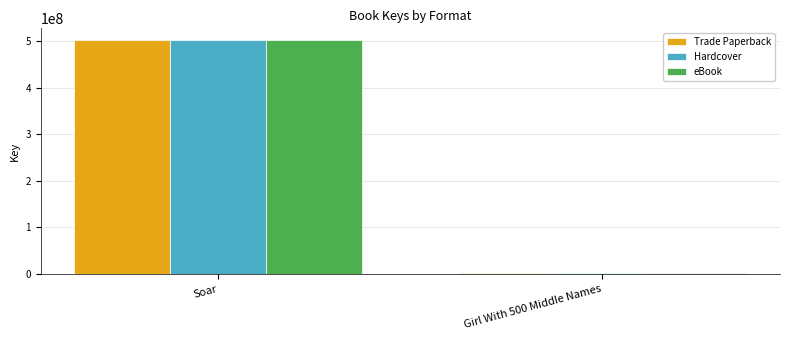

What position from the left is Soar?

1